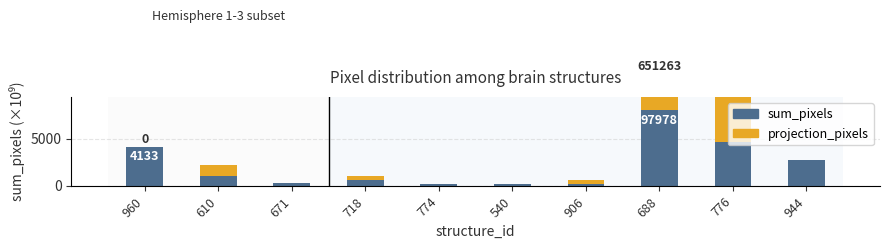

Are the bars horizontal?

No